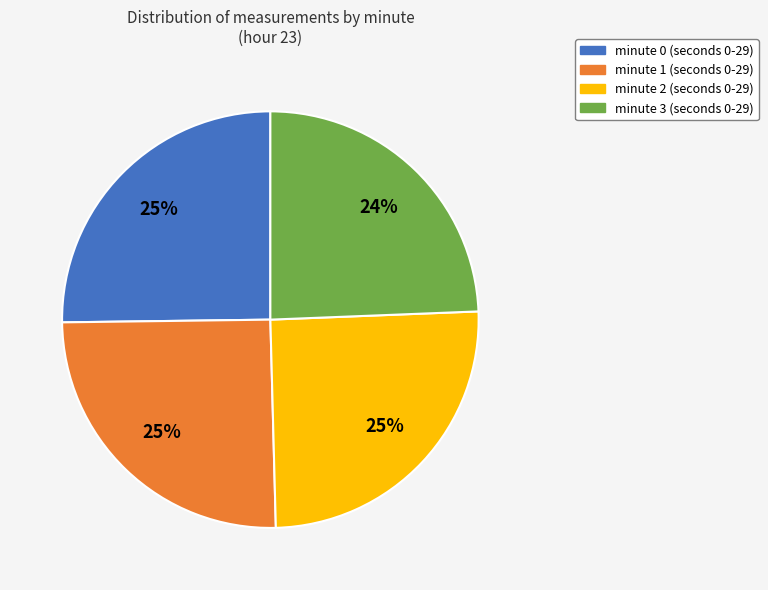

How many slices are in this pie chart?

4